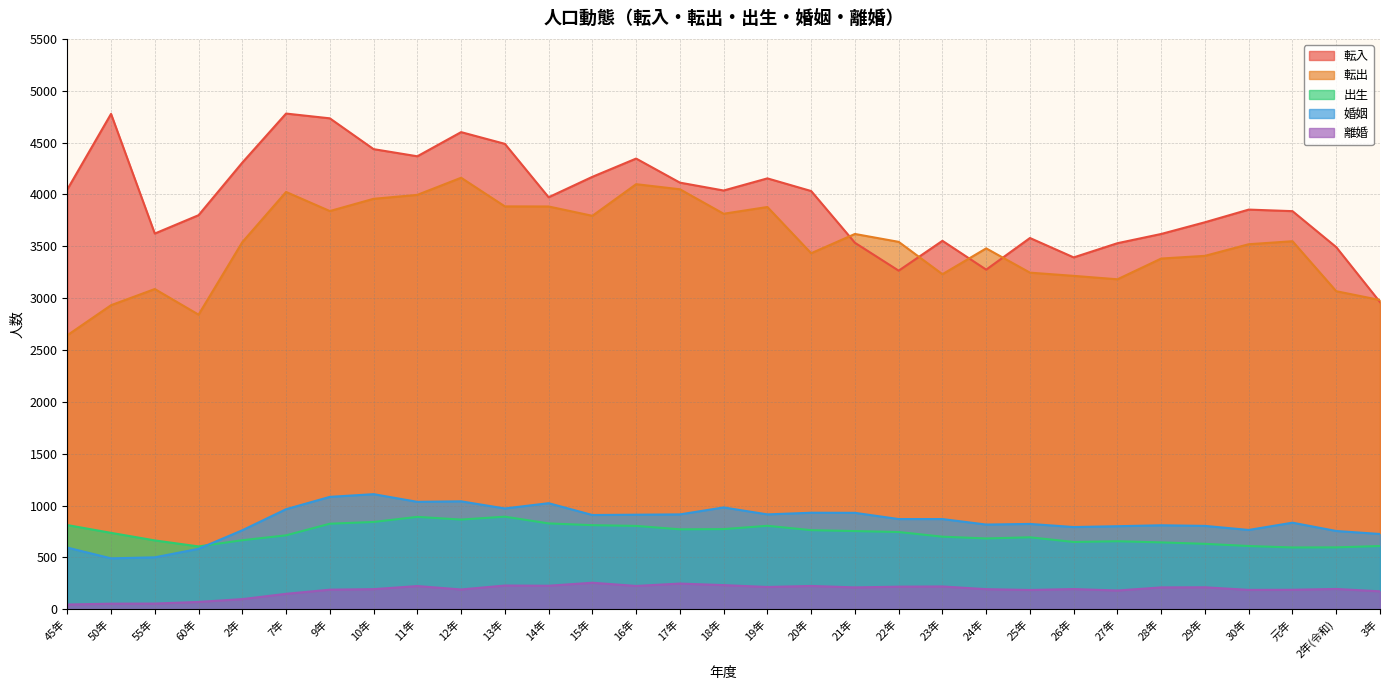

True or false: 婚姻 and 離婚 cross at least once.

False